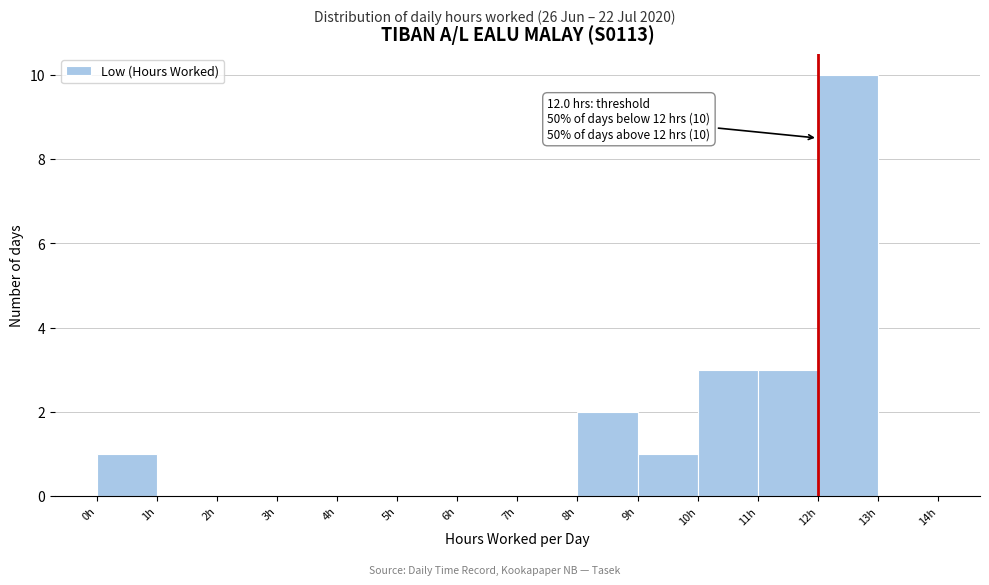

Which range on the x-axis has the tallest bar?

12 to 13